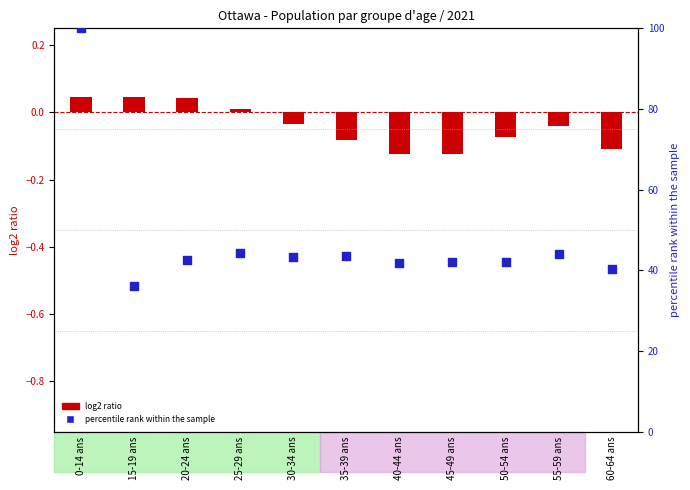

Is the value of log2 ratio at 40-44 ans greater than the value of percentile rank within the sample at 20-24 ans?

No